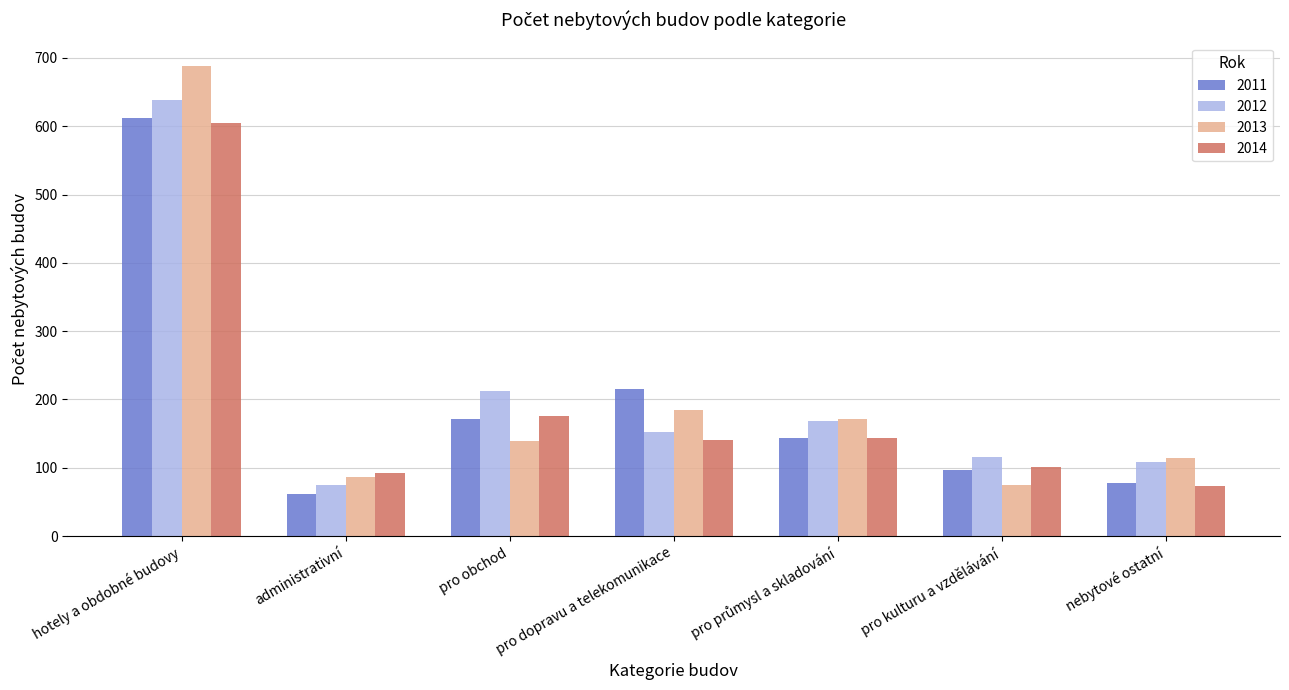

What is the maximum value shown in the chart?

688